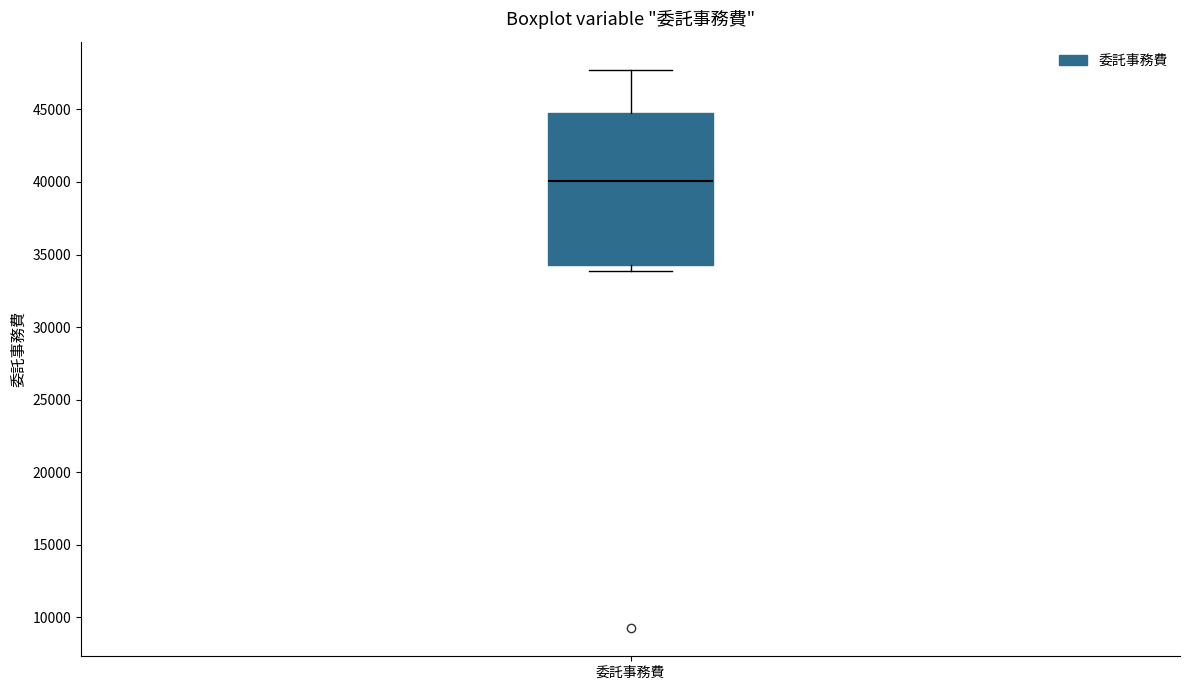

Where is the lower edge of the box for 委託事務費 on the y-axis? The values are not printed on the chart, so give them approximately, as read against the axis.

34500